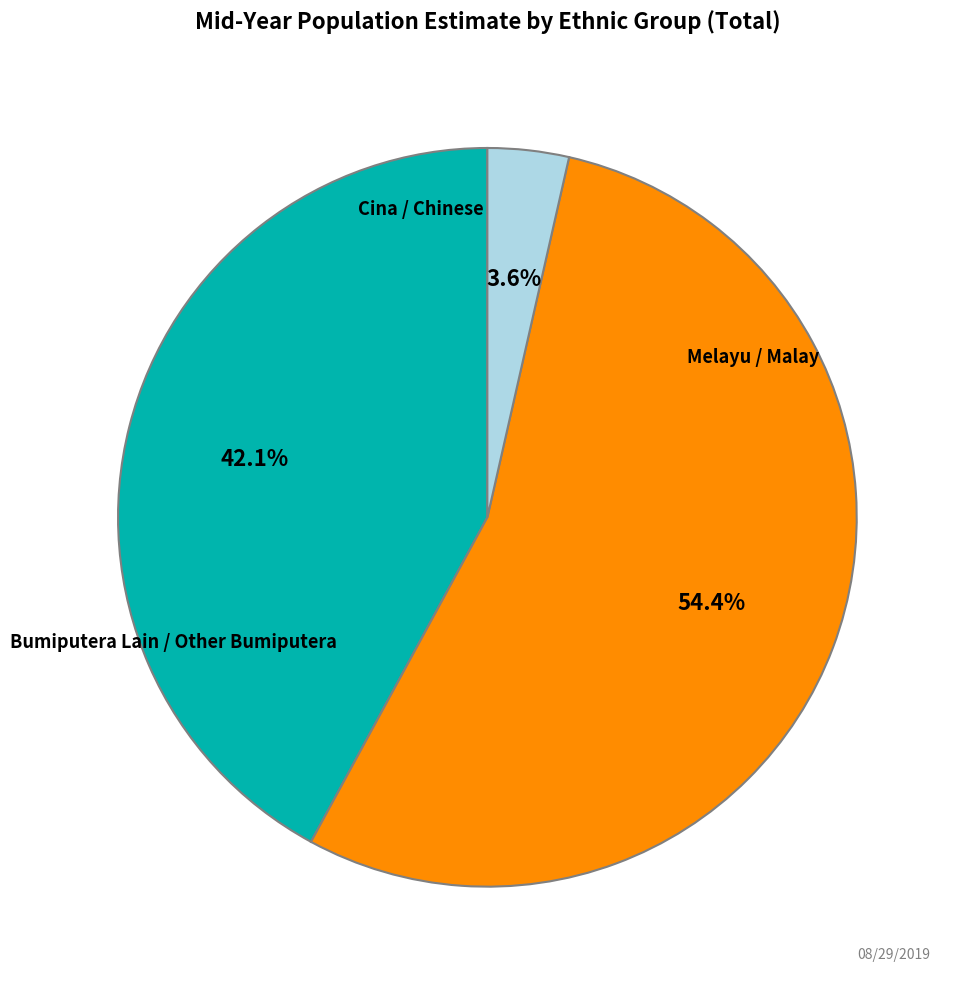

Is there a majority slice in this chart?

Yes